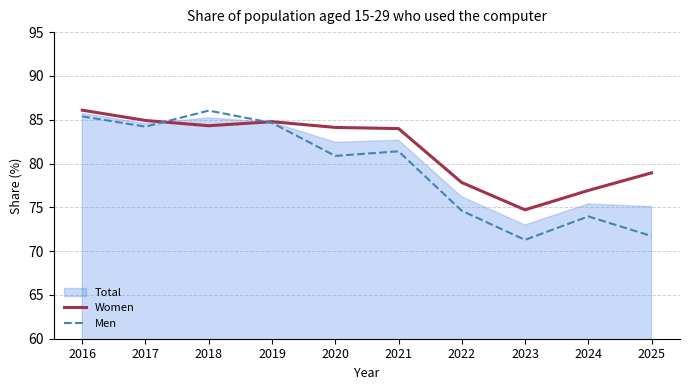

At which label is Women closest to 80?

2025